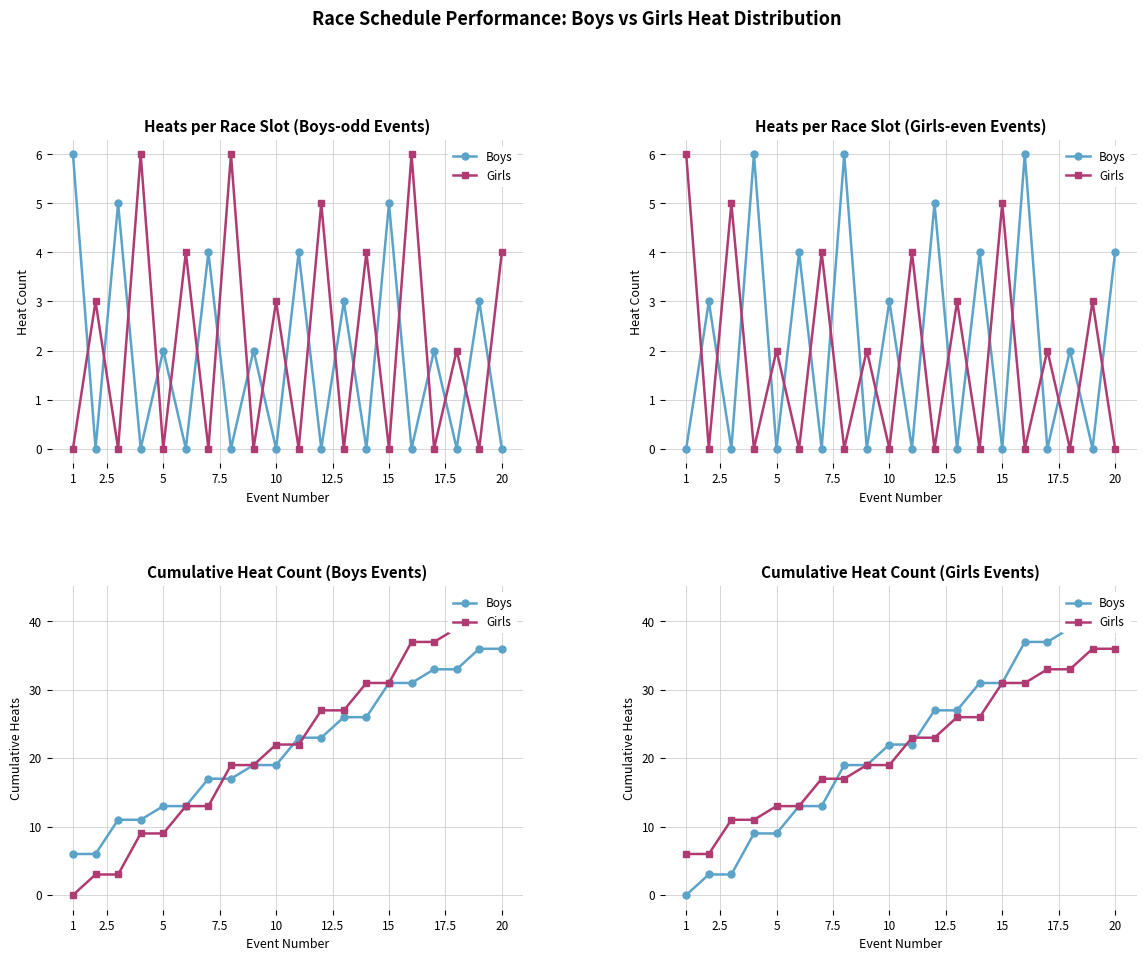

Count the number of data series in this chart.

2